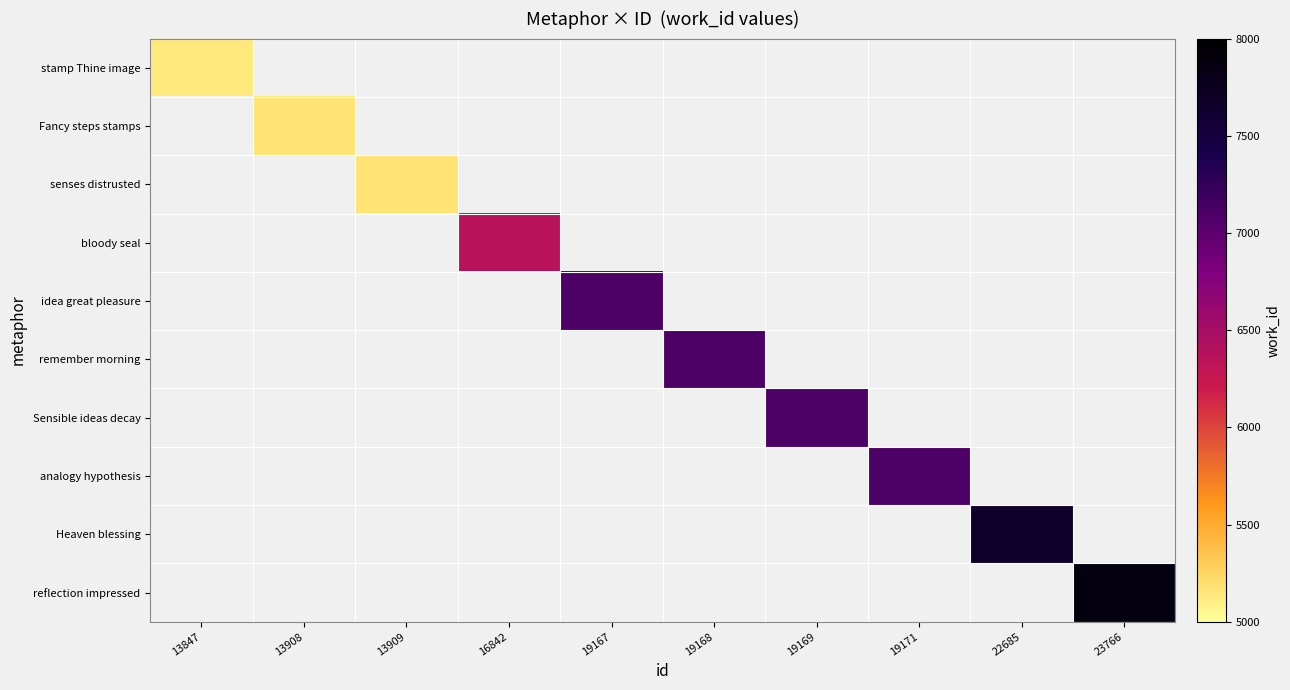

How many values in remember morning are above zero?

1